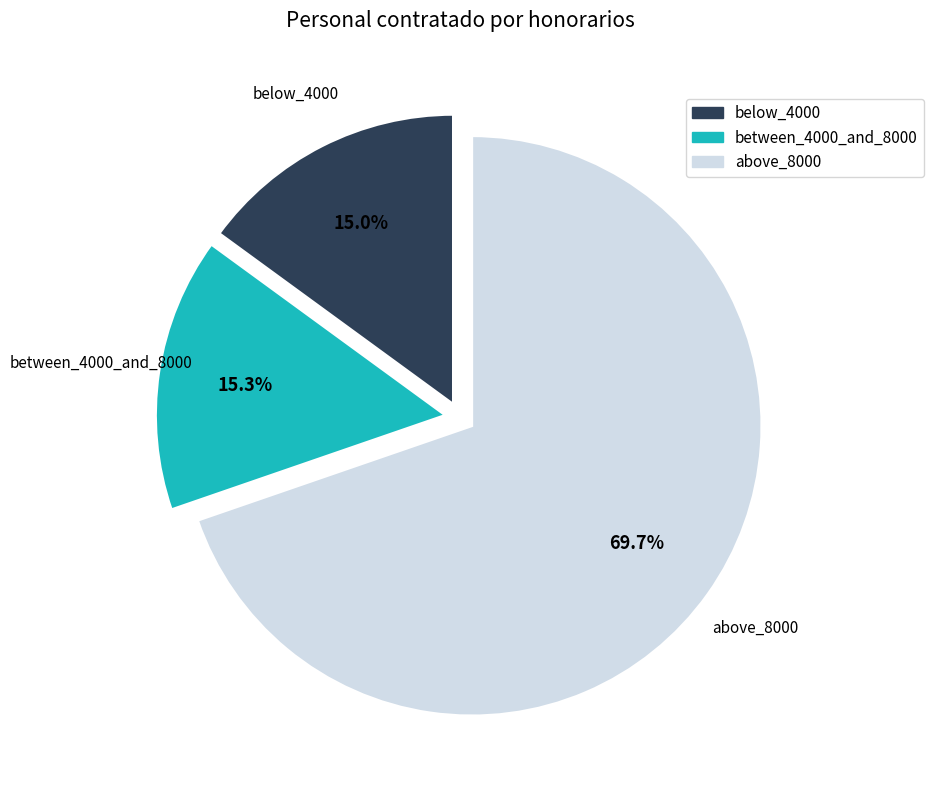

Is there a majority slice in this chart?

Yes